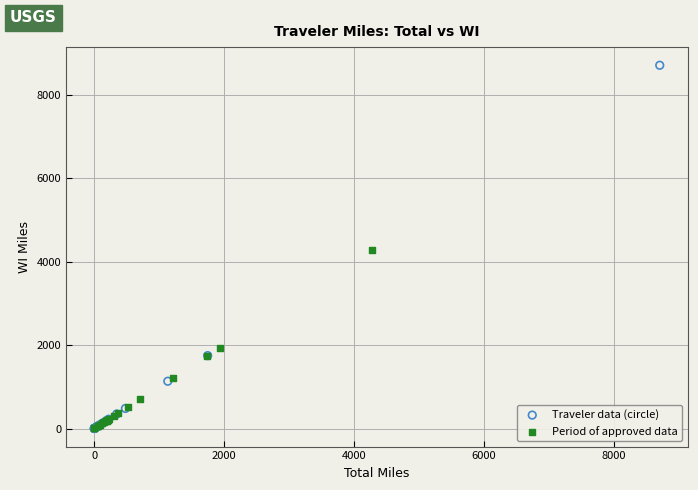

Which series has the widest spread of Y values?

Traveler data (circle)